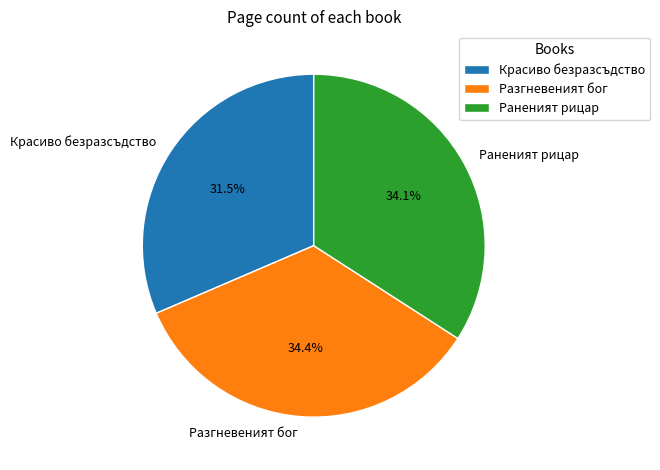

Does Раненият рицар represent more than half of the total?

No